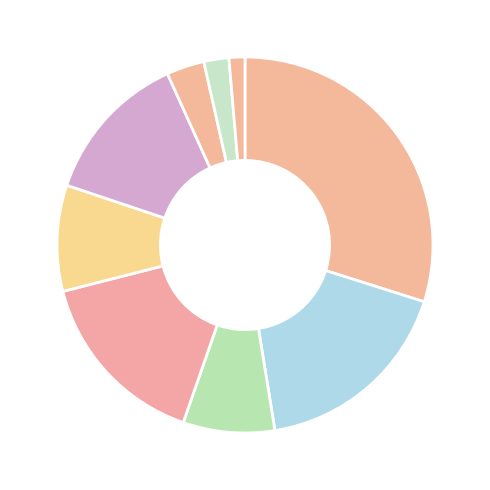

Is there any slice that represents more than half of the pie?

No